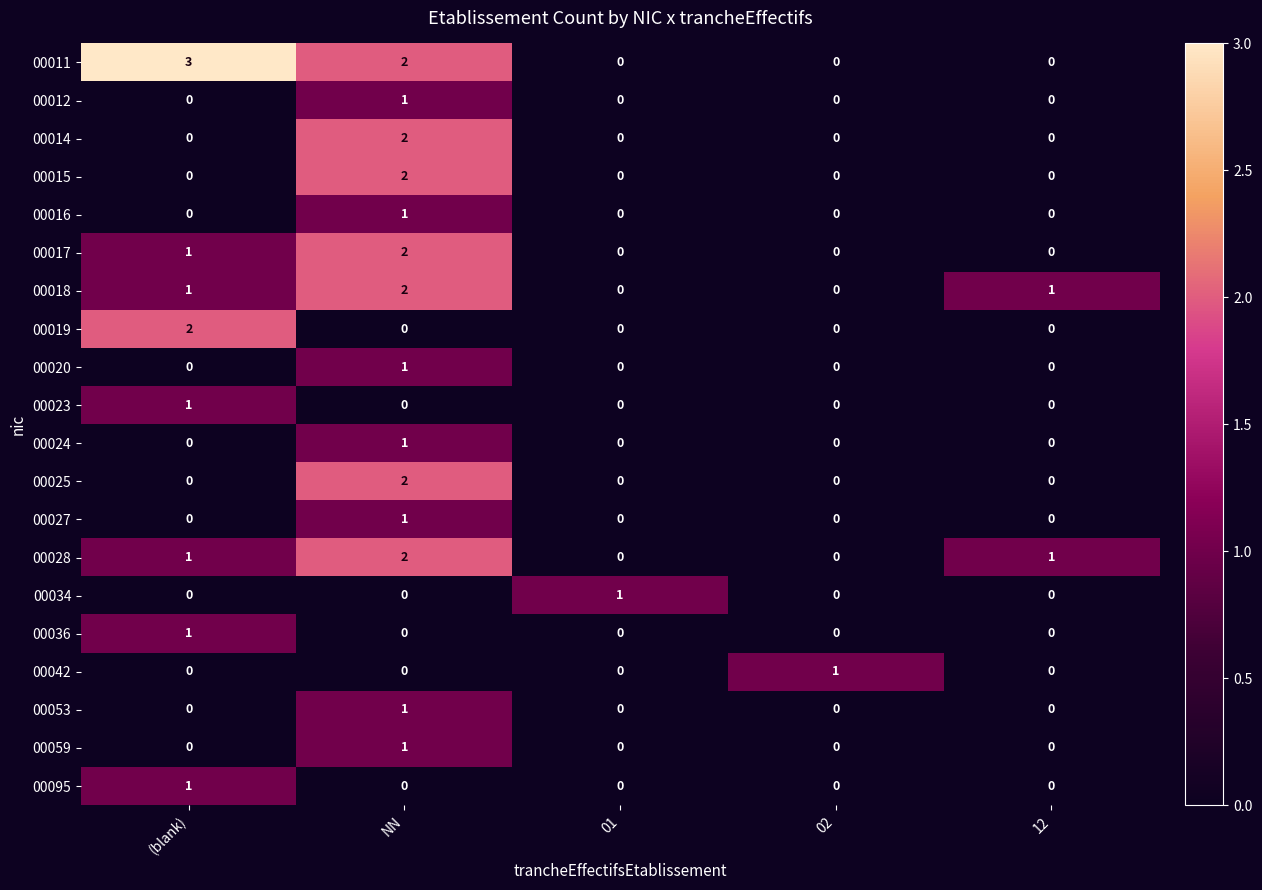

Which category has the highest value across all series?

(blank)